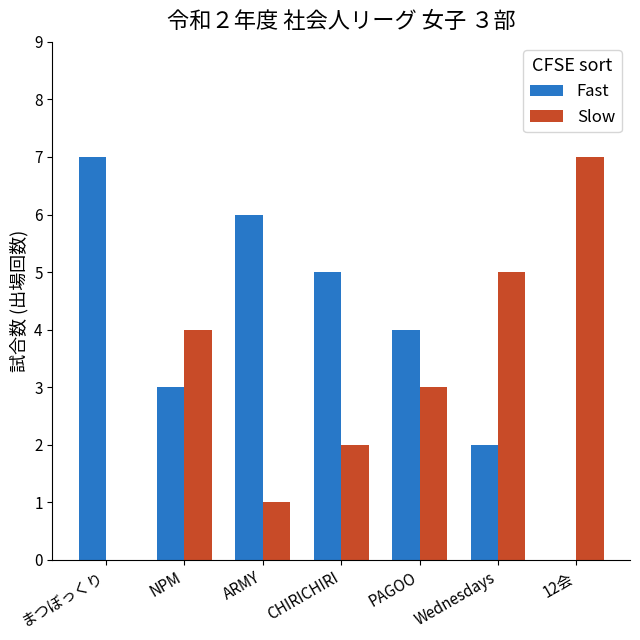

What is the sum of all Fast values?

27